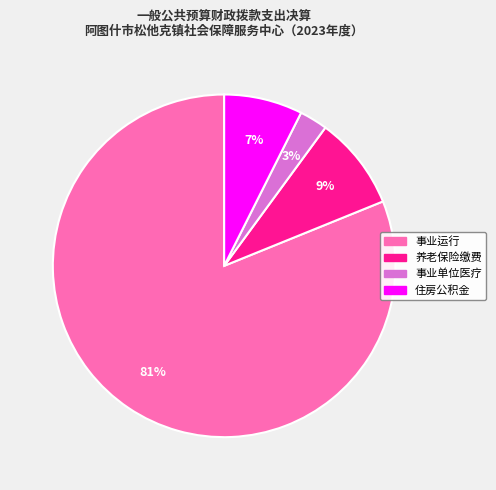

Is there a majority slice in this chart?

Yes